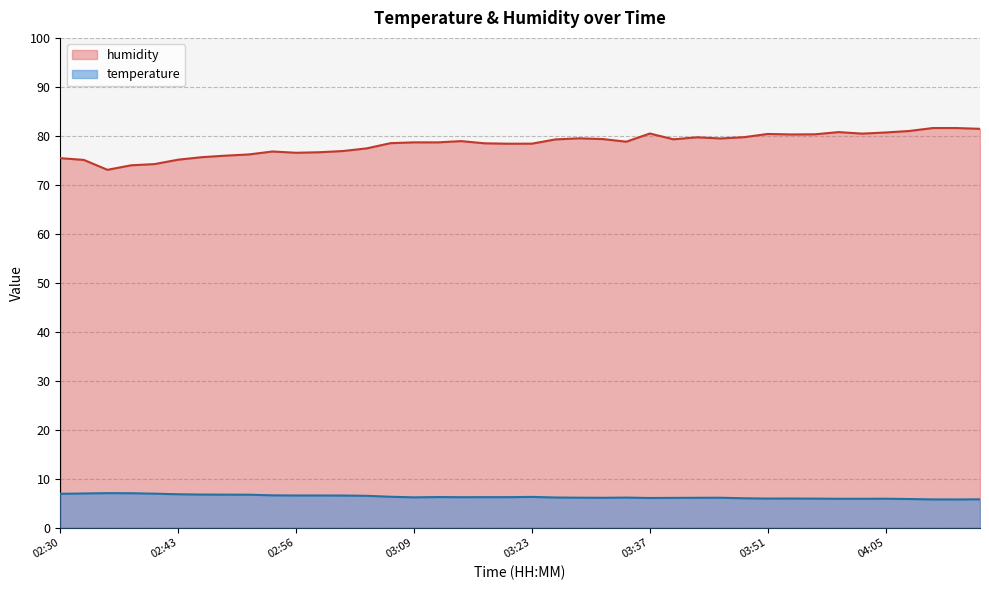

What are all the series names shown in the legend?

humidity, temperature